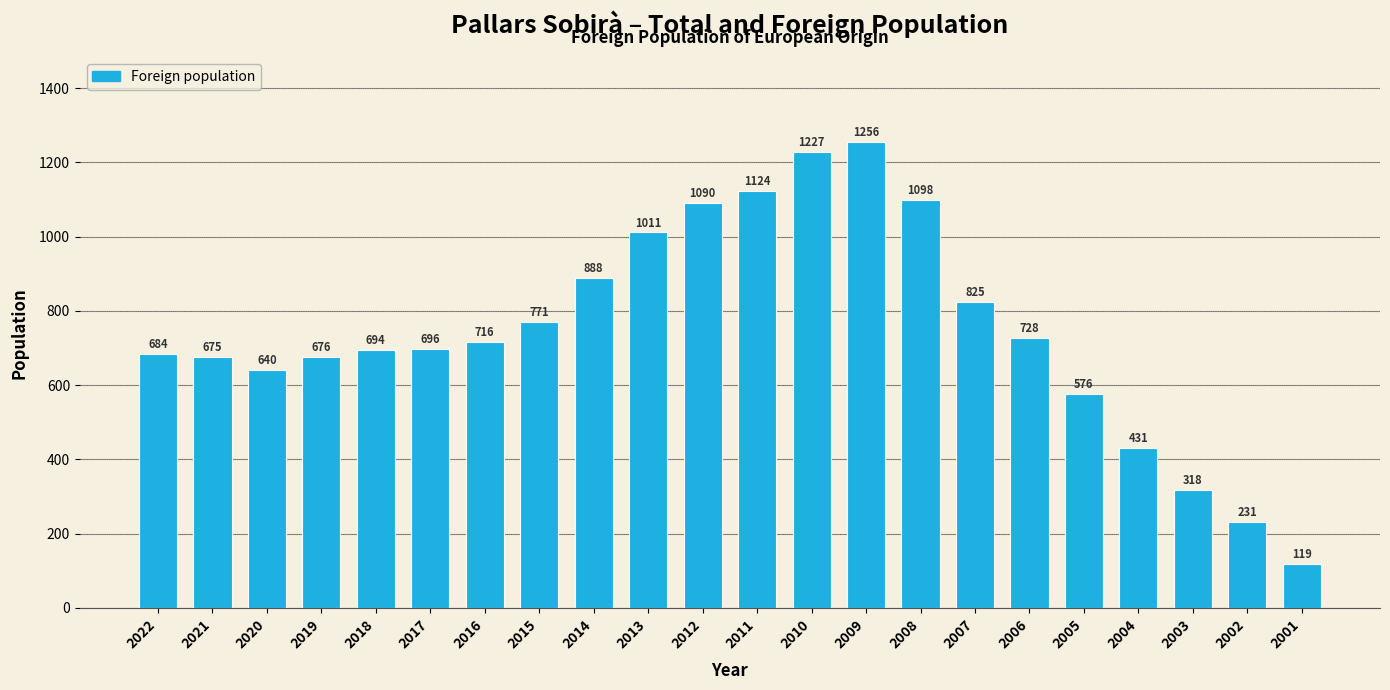

How many bars are there in total?

22